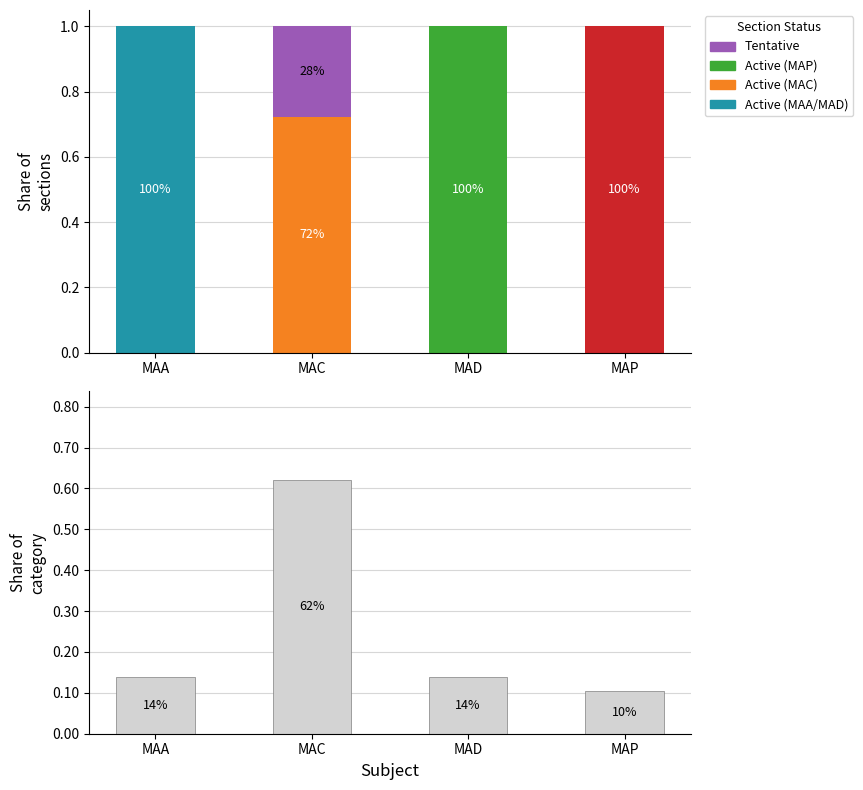

How many values are between 0 and 1?

4